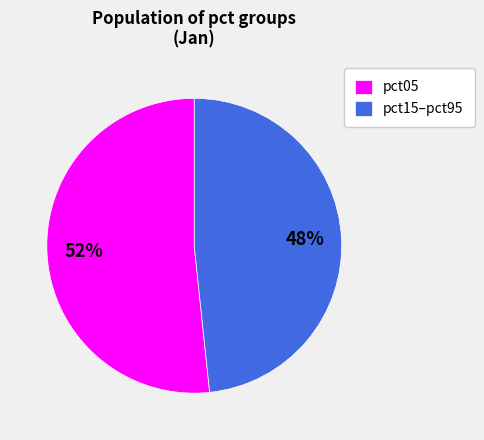

True or false: pct05 accounts for 52% of the total.

True